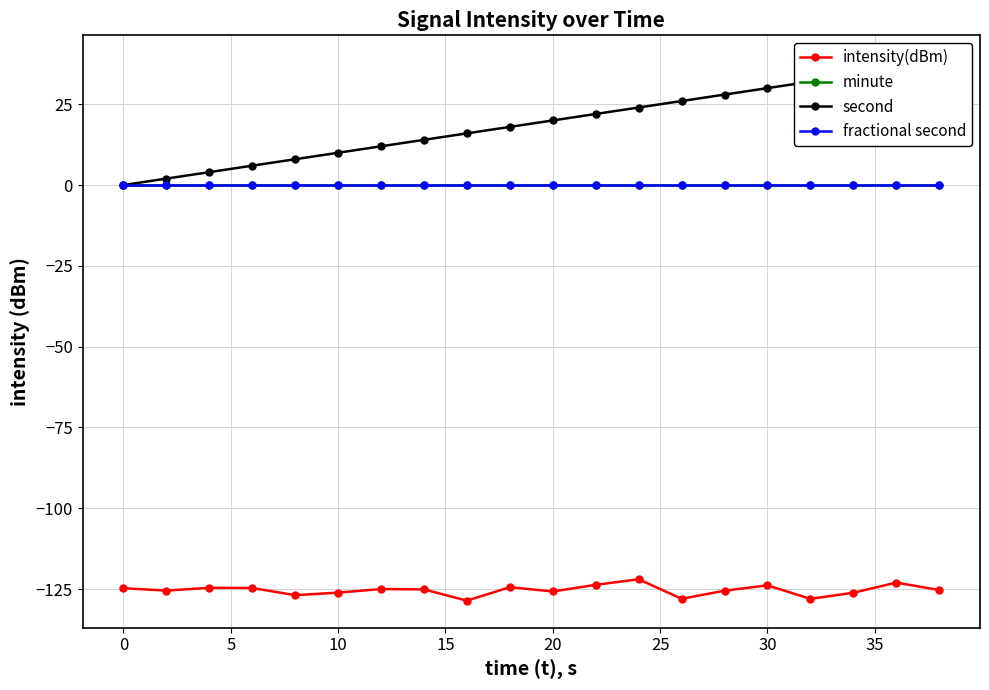

True or false: intensity(dBm) and second cross at least once.

False